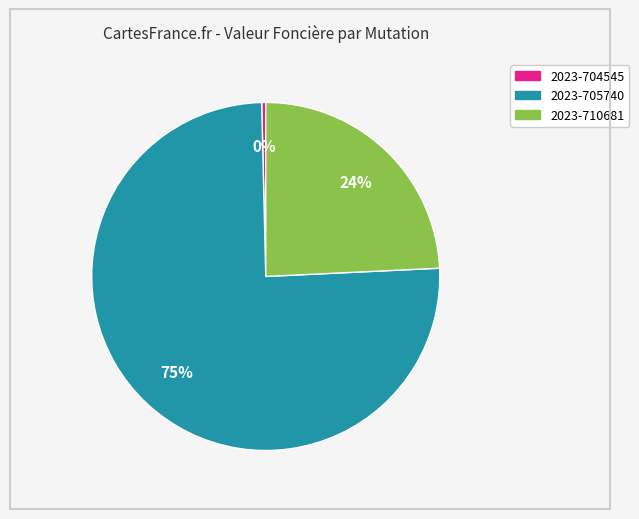

Which category has the biggest portion of the pie?

2023-705740